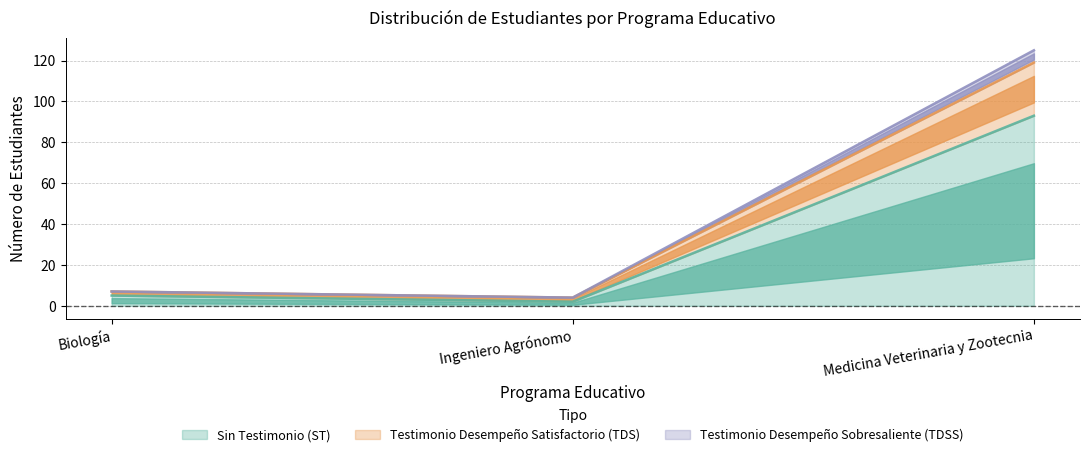

Between Ingeniero Agrónomo and Medicina Veterinaria y Zootecnia, which is larger?

Medicina Veterinaria y Zootecnia